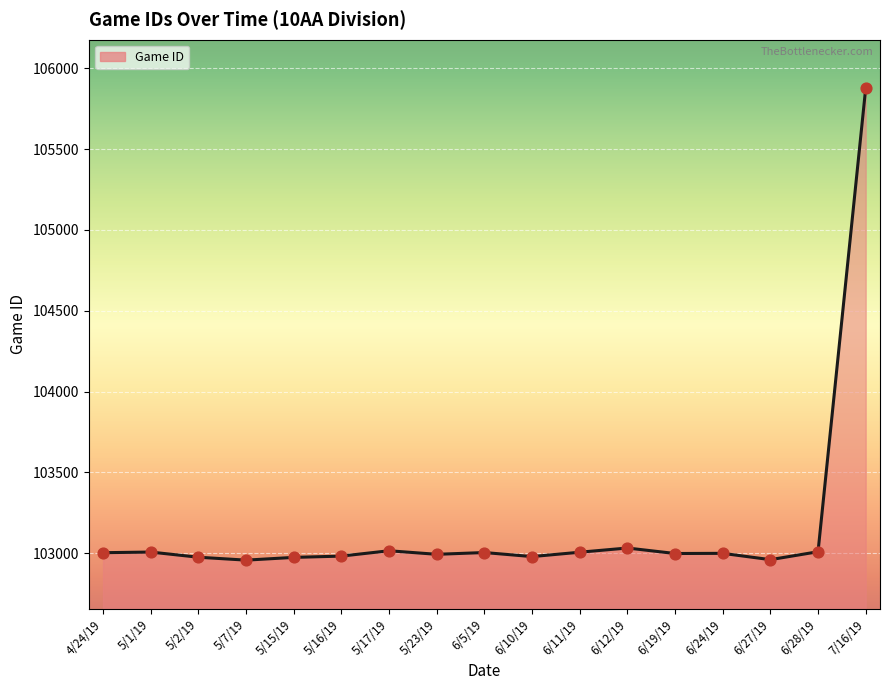

What is the ratio of the value at 6/5/19 to the value at 6/27/19?

1.0